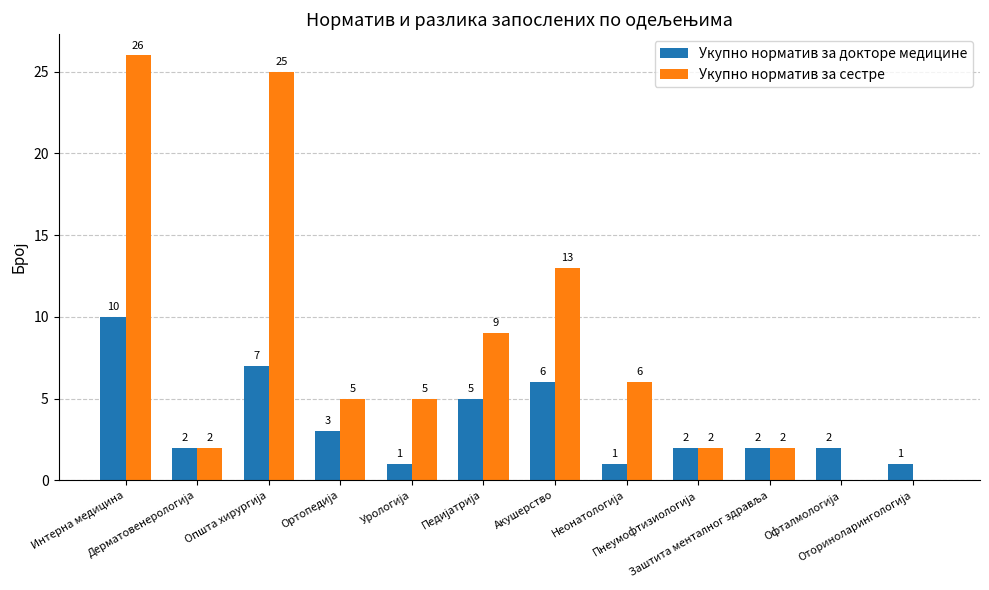

What is the average value of the Укупно норматив за докторе медицине series?

4